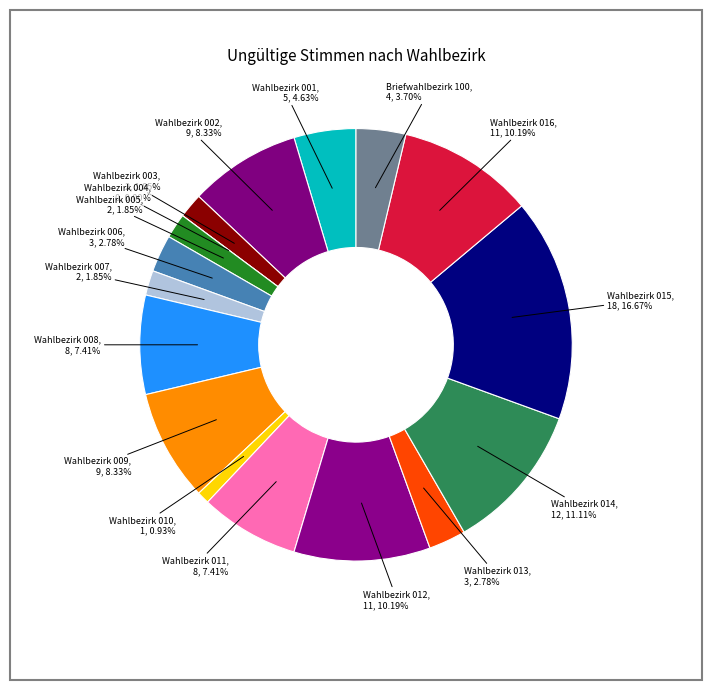

Approximately how many times larger is the value at Wahlbezirk 013 compared to Wahlbezirk 015?

0.2